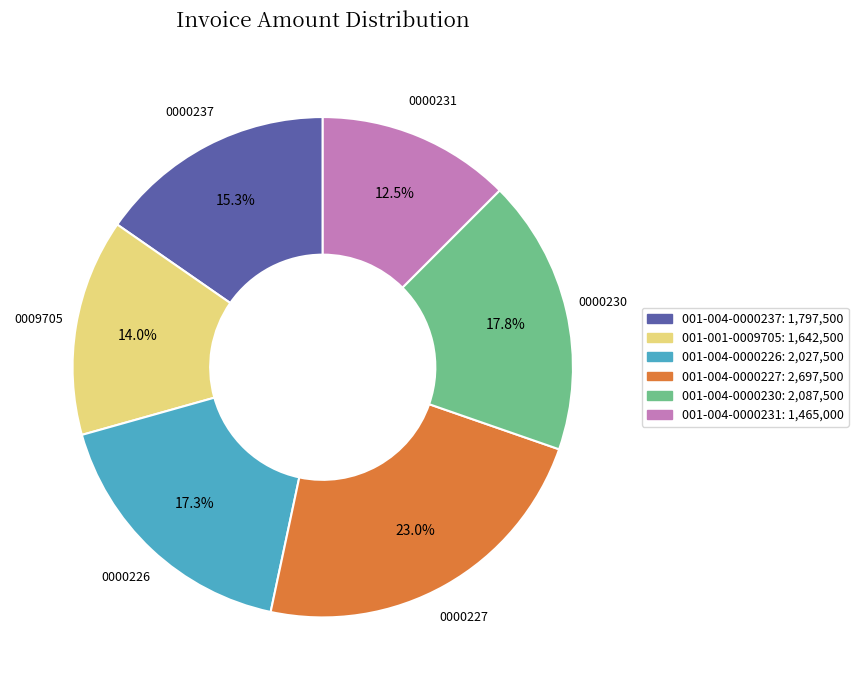

How much of the chart is everything except 001-004-0000231?

87.5%